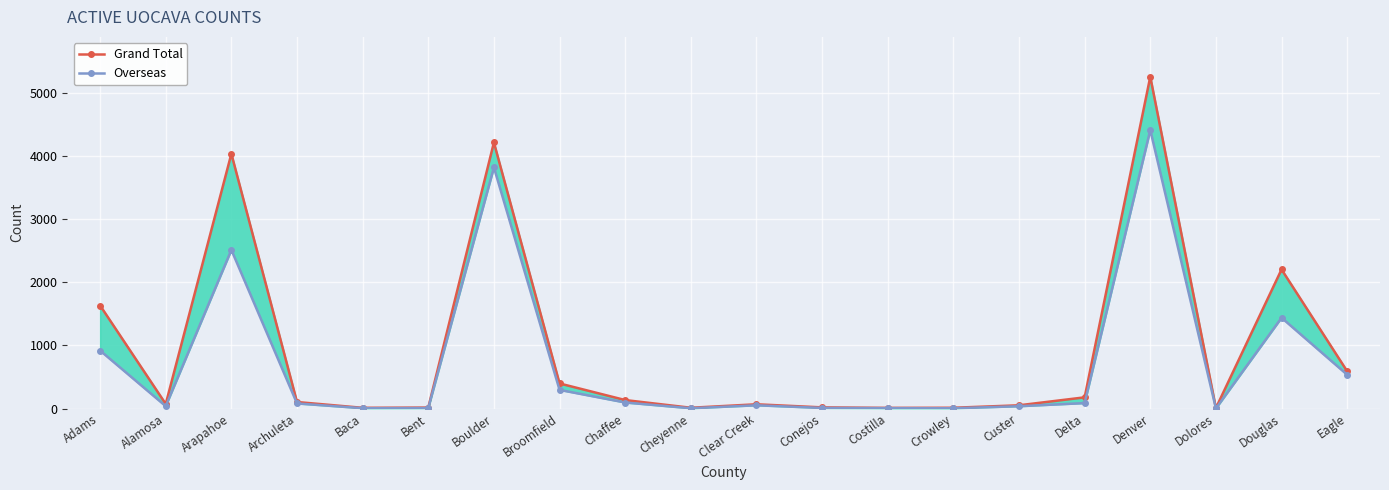

What is the label of the 9th point from the right?

Conejos